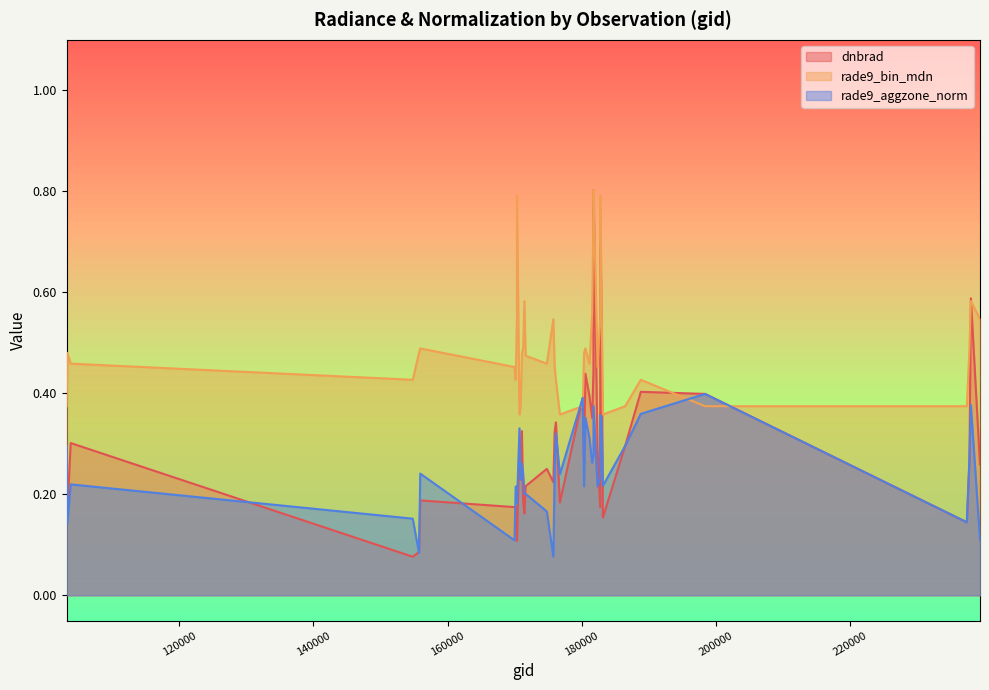

What is the sum of the rade9_aggzone_norm values at 170898 and 186476?

0.5